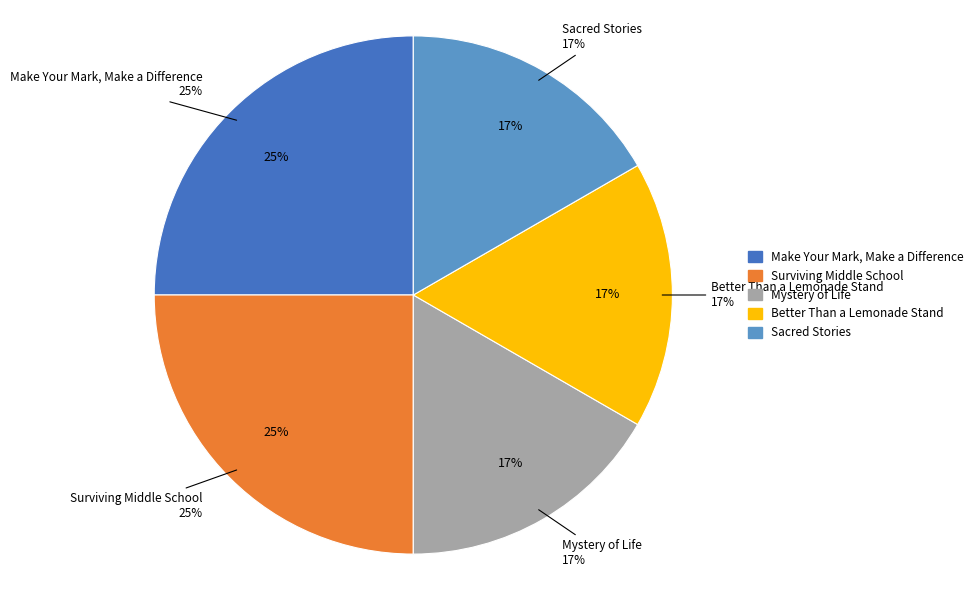

What is the change in value from Surviving Middle School to Mystery of Life?

-1